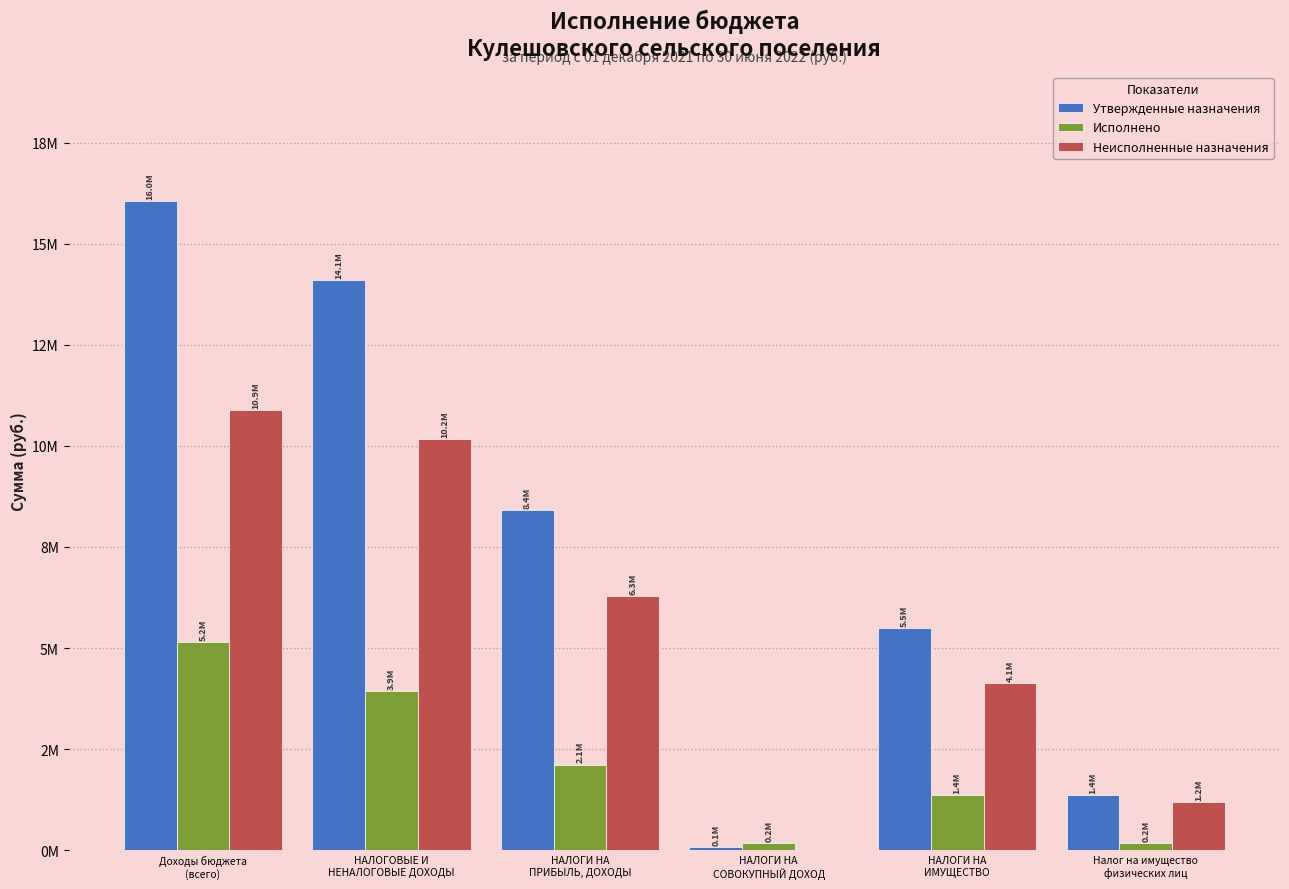

Reading left to right, list all the values displayed in this chart.

Утвержденные назначения: Доходы бюджета
(всего)=16044400.0	НАЛОГОВЫЕ И
НЕНАЛОГОВЫЕ ДОХОДЫ=14104400.0	НАЛОГИ НА
ПРИБЫЛЬ, ДОХОДЫ=8404000.0	НАЛОГИ НА
СОВОКУПНЫЙ ДОХОД=92400.0	НАЛОГИ НА
ИМУЩЕСТВО=5498000.0	Налог на имущество
физических лиц=1360800.0
Исполнено: Доходы бюджета
(всего)=5156283.1	НАЛОГОВЫЕ И
НЕНАЛОГОВЫЕ ДОХОДЫ=3933067.9	НАЛОГИ НА
ПРИБЫЛЬ, ДОХОДЫ=2120738.8	НАЛОГИ НА
СОВОКУПНЫЙ ДОХОД=191526.8	НАЛОГИ НА
ИМУЩЕСТВО=1365863.3	Налог на имущество
физических лиц=173716.2
Неисполненные назначения: Доходы бюджета
(всего)=10888116.9	НАЛОГОВЫЕ И
НЕНАЛОГОВЫЕ ДОХОДЫ=10171332.1	НАЛОГИ НА
ПРИБЫЛЬ, ДОХОДЫ=6283261.2	НАЛОГИ НА
СОВОКУПНЫЙ ДОХОД=0.0	НАЛОГИ НА
ИМУЩЕСТВО=4132136.7	Налог на имущество
физических лиц=1187083.8